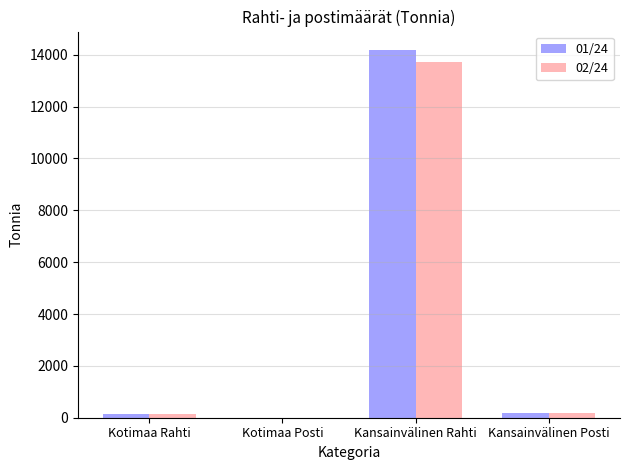

Is the value of 02/24 at Kansainvälinen Rahti greater than the value of 01/24 at Kansainvälinen Rahti?

No